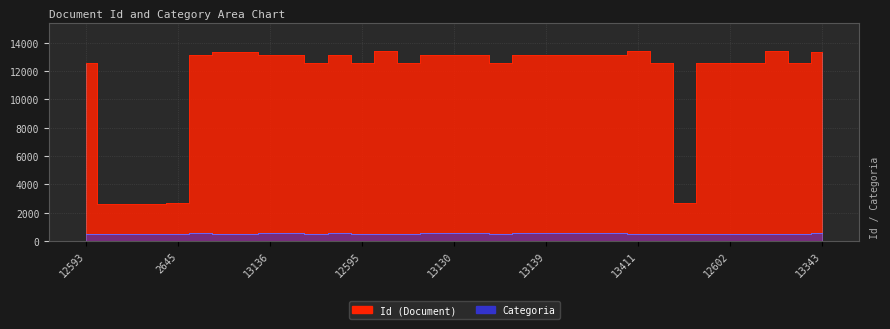

Is the value of Categoria at 13135 greater than the value of Id at 2642?

No